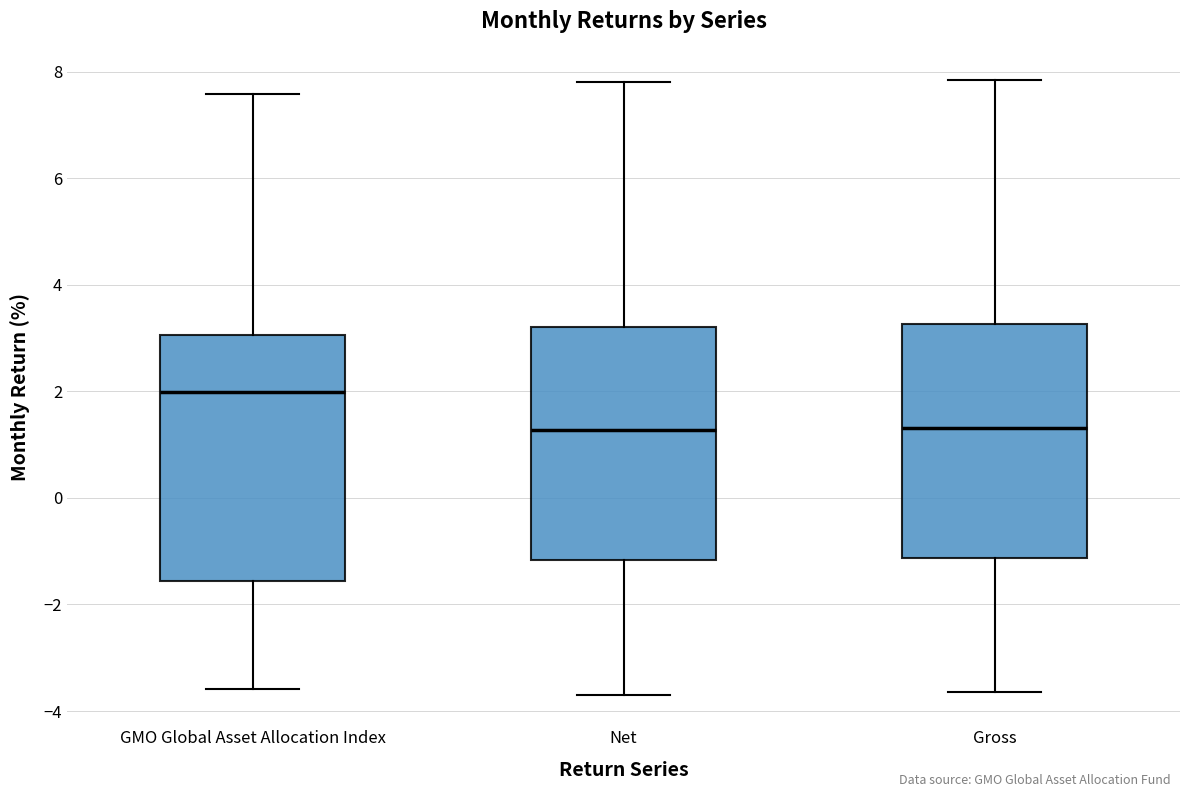

Comparing the boxes themselves (not the whiskers), which one is the tallest?

GMO Global Asset Allocation Index